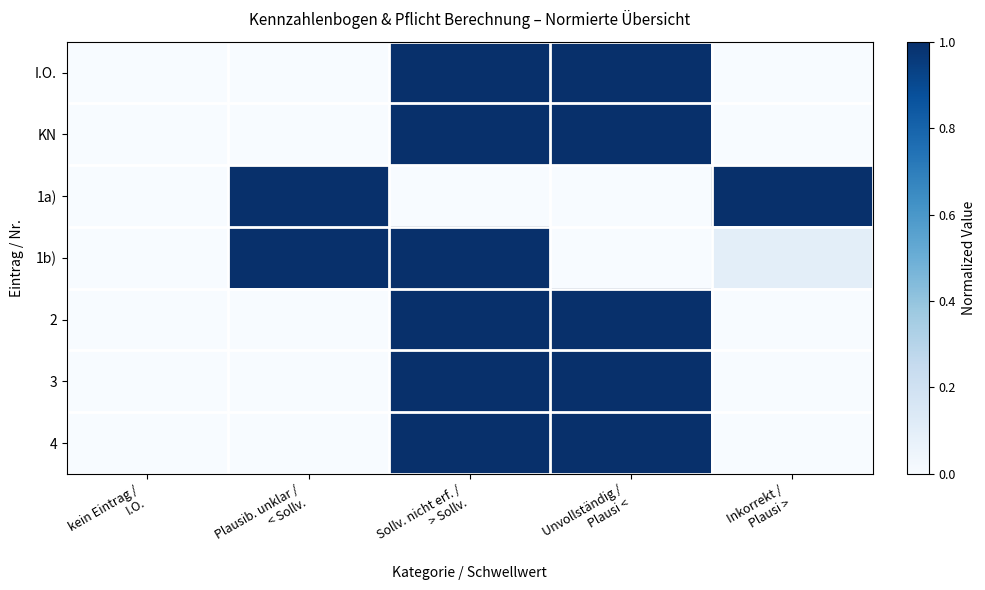

Reading left to right, extract all data points from this chart.

I.O.: kein Eintrag /
I.O.=0.0	Plausib. unklar /
< Sollv.=0.0	Sollv. nicht erf. /
> Sollv.=1.0	Unvollständig /
Plausi <=1.0	Inkorrekt /
Plausi >=0.0
KN: kein Eintrag /
I.O.=0.0	Plausib. unklar /
< Sollv.=0.0	Sollv. nicht erf. /
> Sollv.=1.0	Unvollständig /
Plausi <=1.0	Inkorrekt /
Plausi >=0.0
1a): kein Eintrag /
I.O.=0.0	Plausib. unklar /
< Sollv.=1.0	Sollv. nicht erf. /
> Sollv.=0.0	Unvollständig /
Plausi <=0.0	Inkorrekt /
Plausi >=1.0
1b): kein Eintrag /
I.O.=0.0	Plausib. unklar /
< Sollv.=1.0	Sollv. nicht erf. /
> Sollv.=1.0	Unvollständig /
Plausi <=0.0	Inkorrekt /
Plausi >=0.1
2: kein Eintrag /
I.O.=0.0	Plausib. unklar /
< Sollv.=0.0	Sollv. nicht erf. /
> Sollv.=1.0	Unvollständig /
Plausi <=1.0	Inkorrekt /
Plausi >=0.0
3: kein Eintrag /
I.O.=0.0	Plausib. unklar /
< Sollv.=0.0	Sollv. nicht erf. /
> Sollv.=1.0	Unvollständig /
Plausi <=1.0	Inkorrekt /
Plausi >=0.0
4: kein Eintrag /
I.O.=0.0	Plausib. unklar /
< Sollv.=0.0	Sollv. nicht erf. /
> Sollv.=1.0	Unvollständig /
Plausi <=1.0	Inkorrekt /
Plausi >=0.0